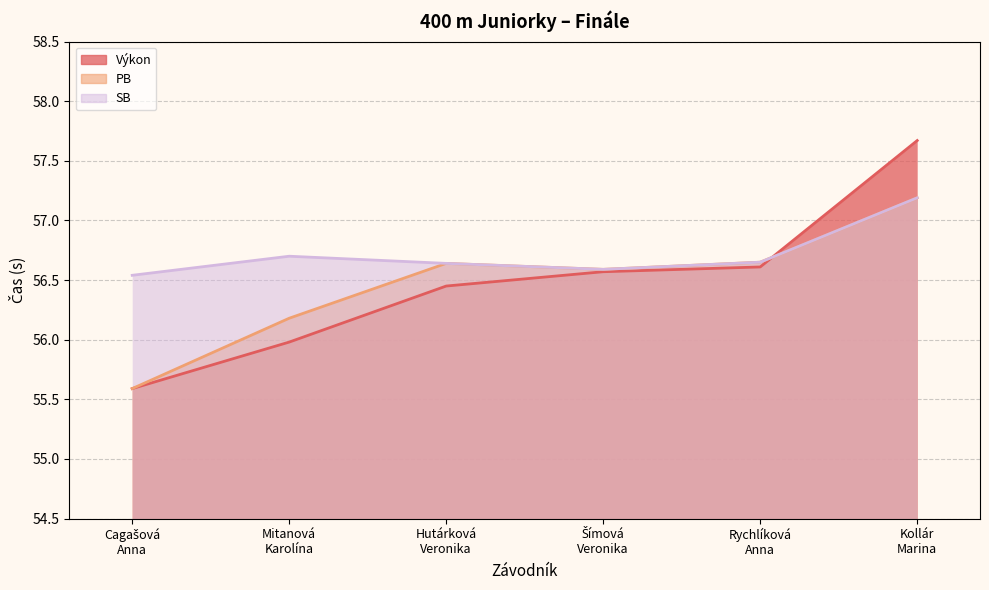

How many data points in Výkon are above 56?

4